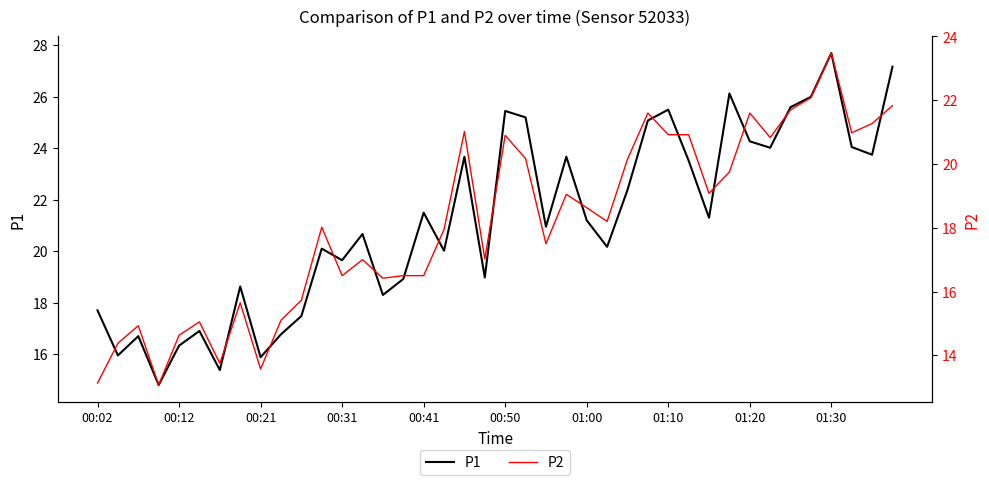

The value of P1 at 23 is 23.7. True or false?

True